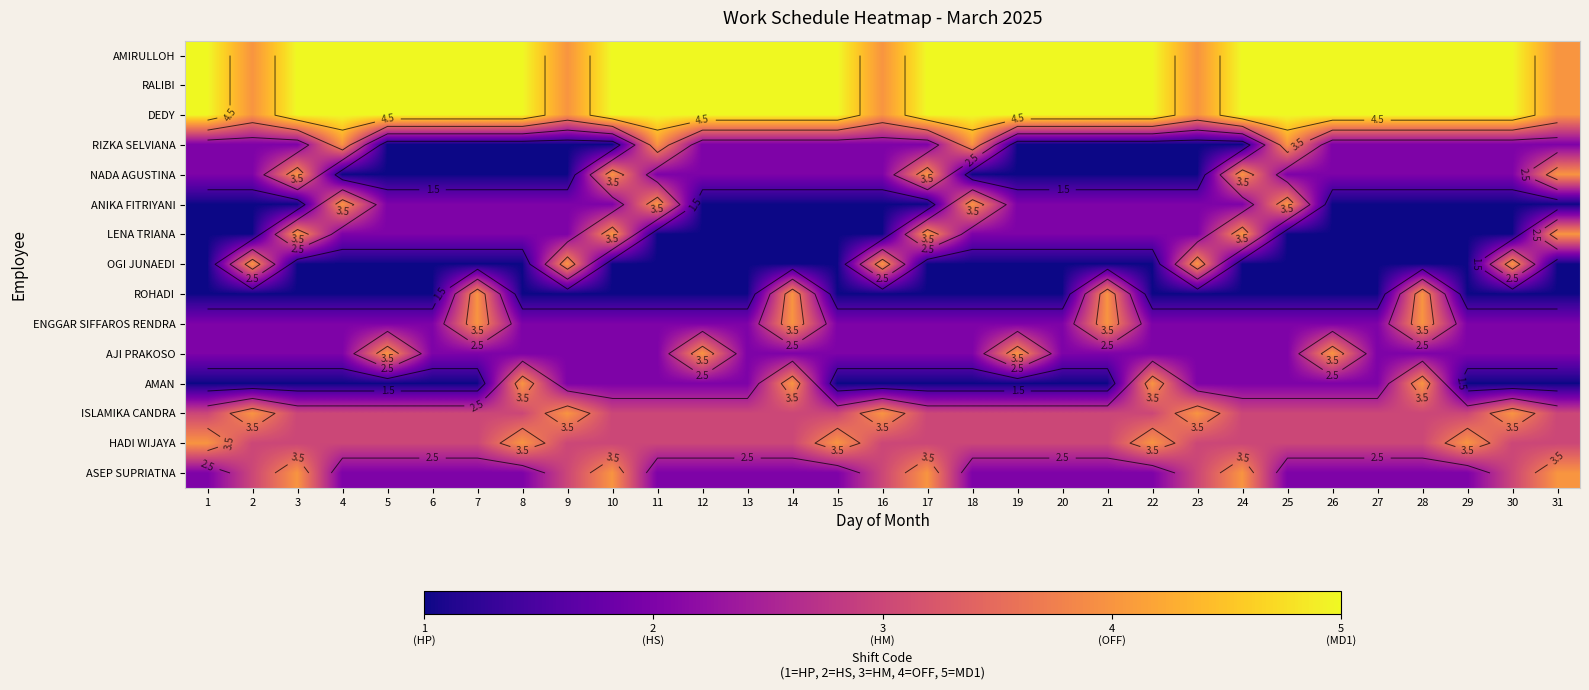

How many values in the NADA AGUSTINA series exceed 2?

5